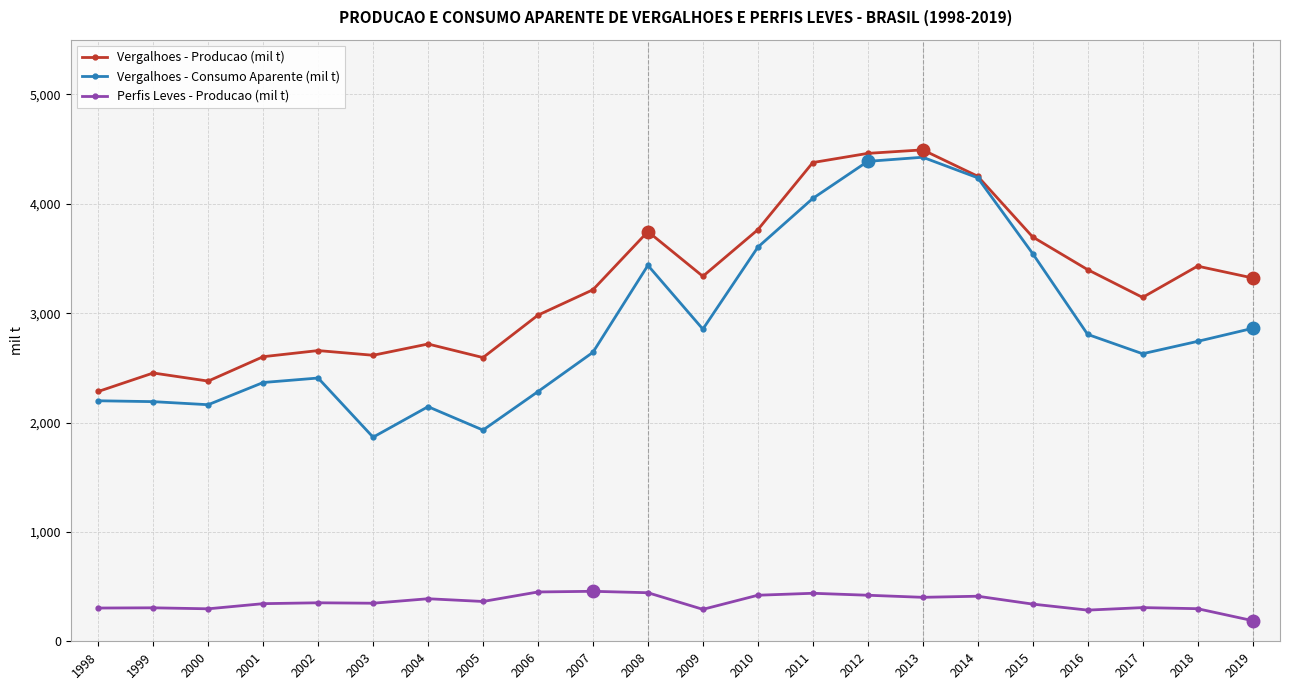

What are all the series names shown in the legend?

Vergalhoes - Producao (mil t), Vergalhoes - Consumo Aparente (mil t), Perfis Leves - Producao (mil t)